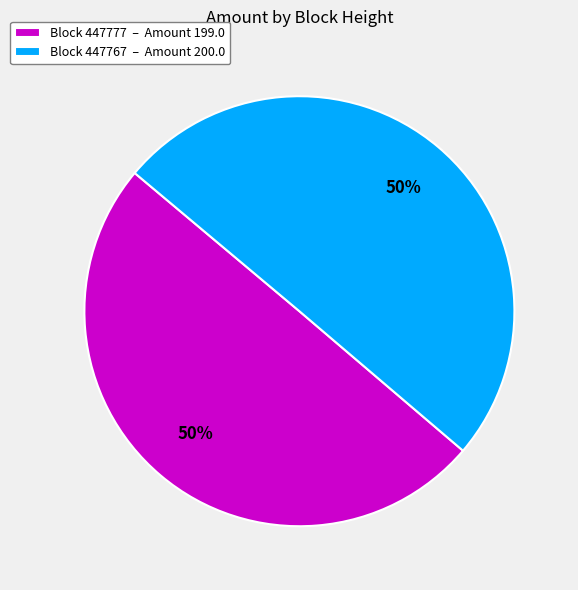

What is the ratio of the value at Block 447777 – Amount 199.0 to the value at Block 447767 – Amount 200.0?

1.0